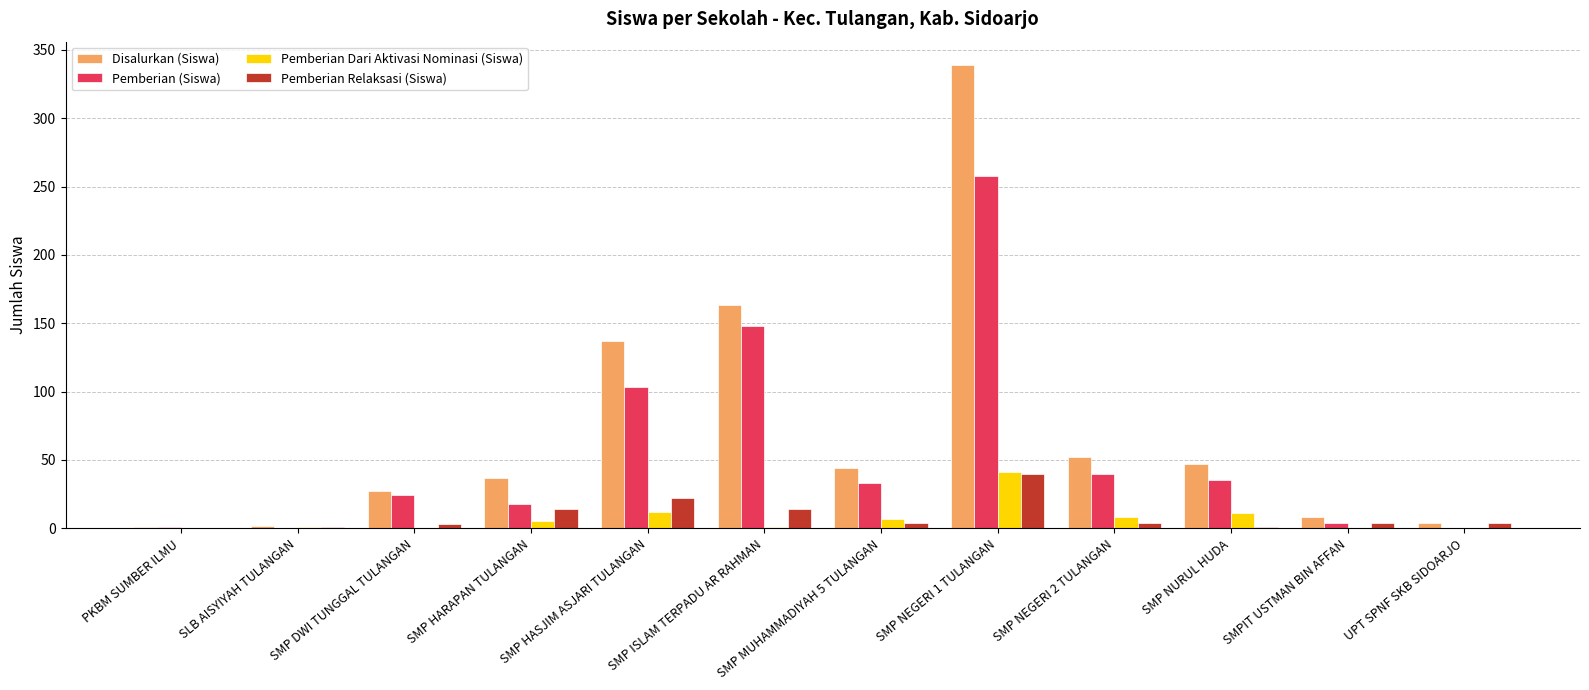

At which label is Disalurkan (Siswa) closest to 170?

SMP ISLAM TERPADU AR RAHMAN